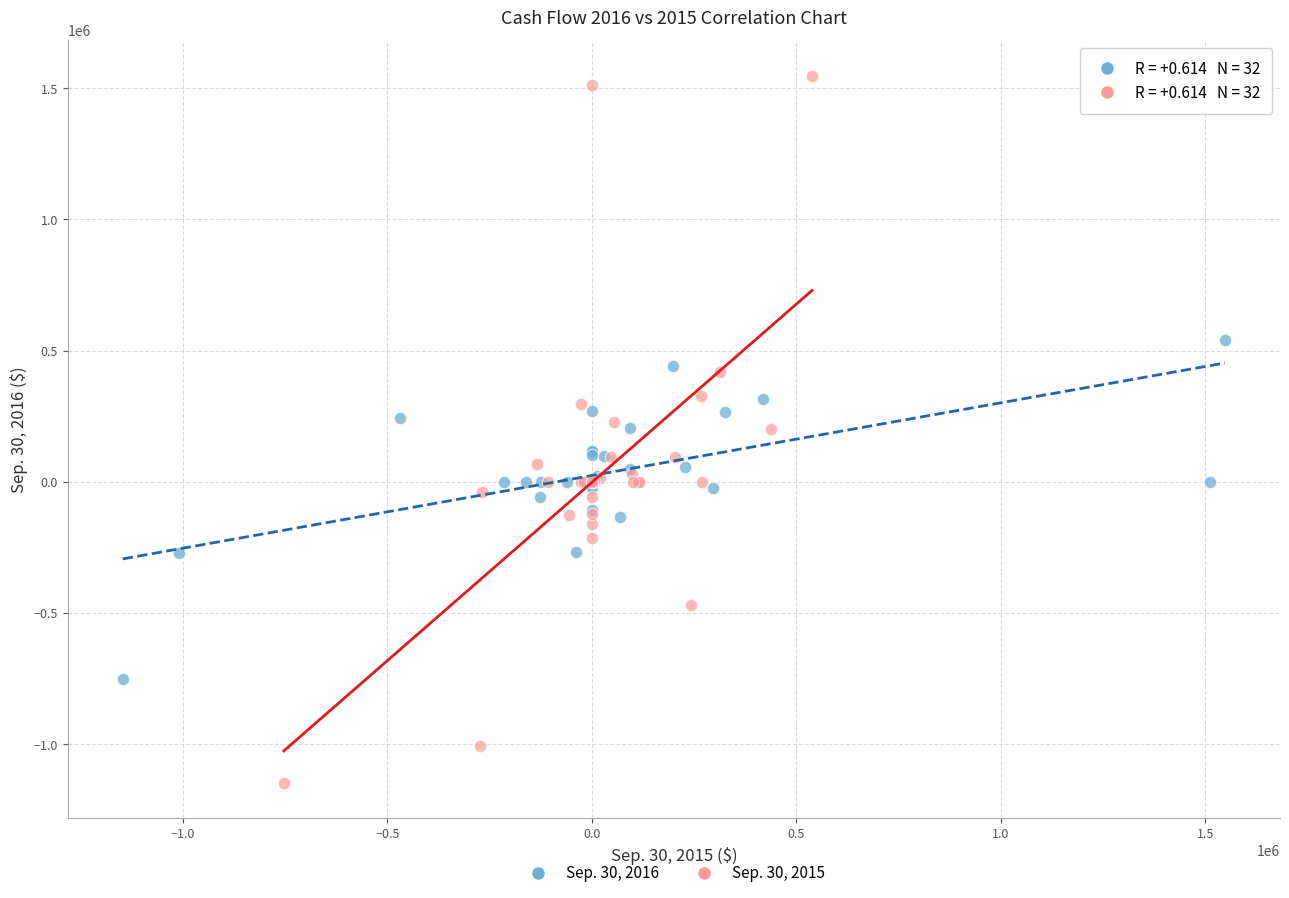

Which series reaches the maximum Y coordinate?

Sep. 30, 2015